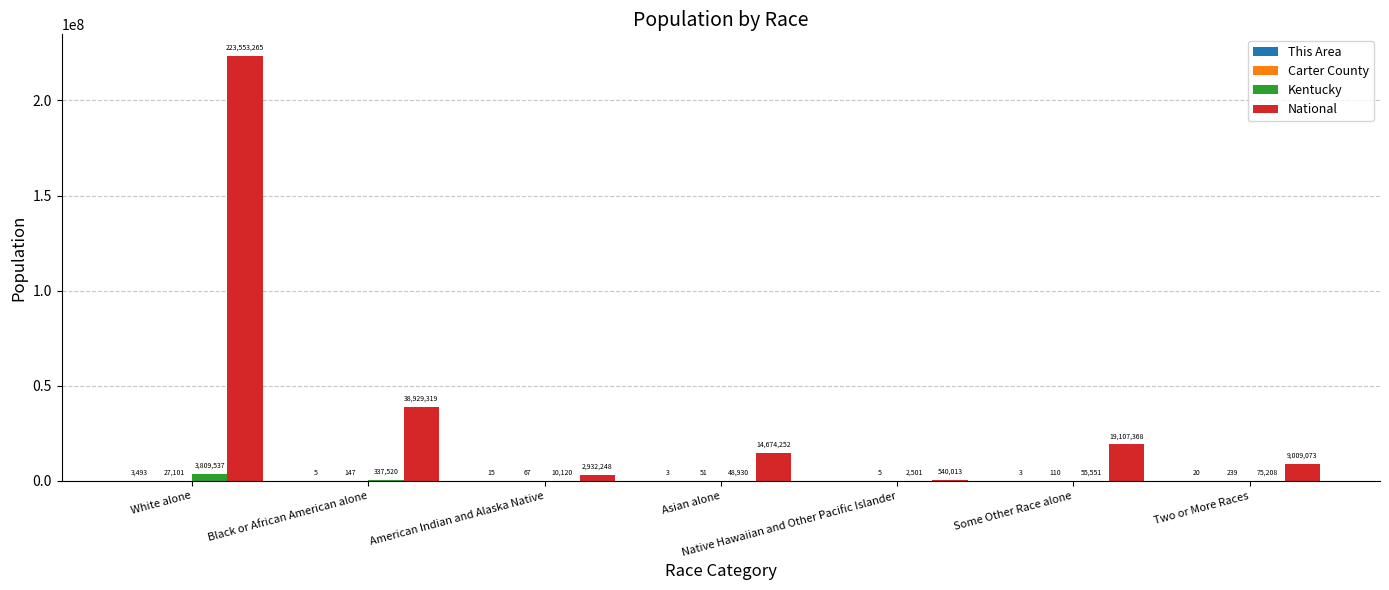

What is the sum of all National values?

308745538